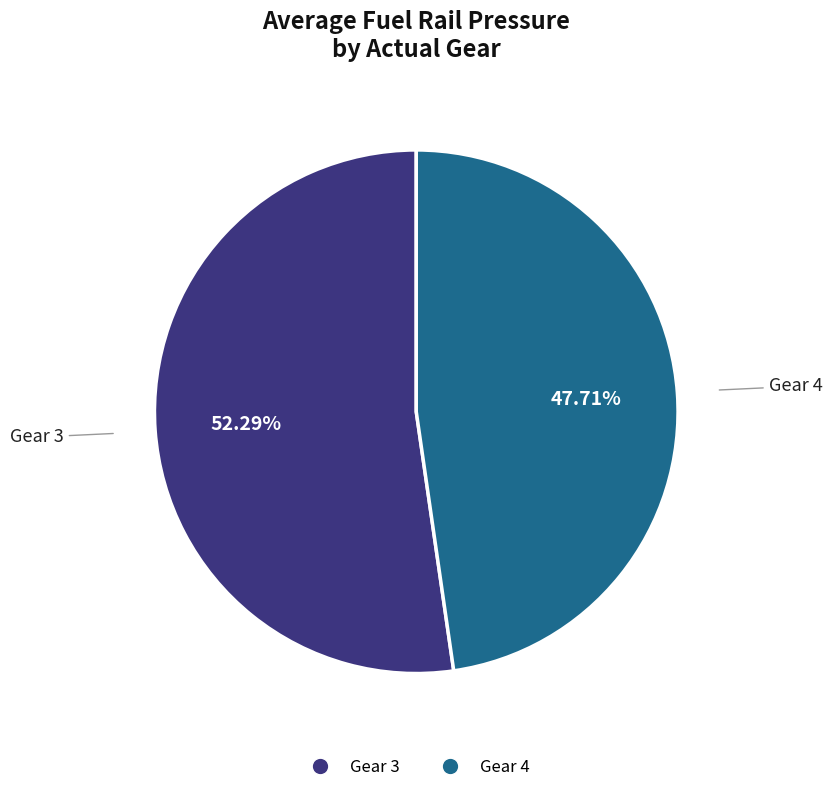

Does any single category account for the majority?

Yes